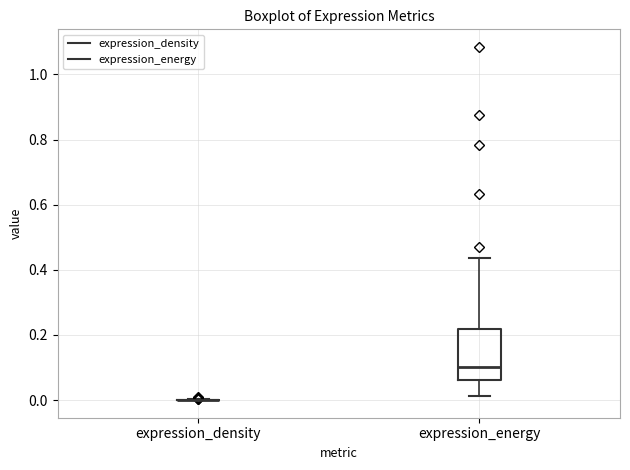

Which box is the tallest, from its lower edge to its upper edge?

expression_energy